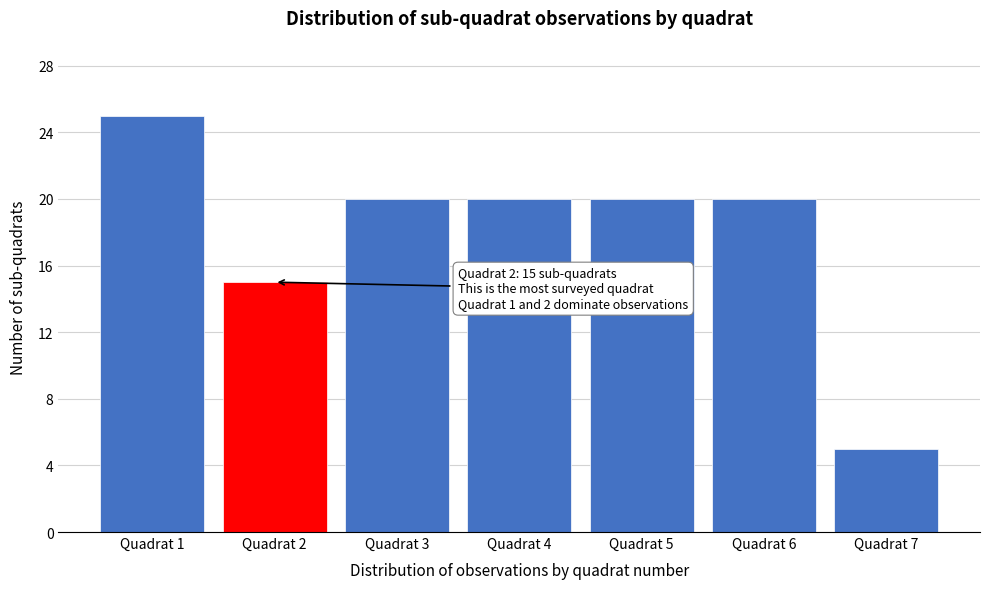

Reading left to right, extract all data points from this chart.

25	15	20	20	20	20	5